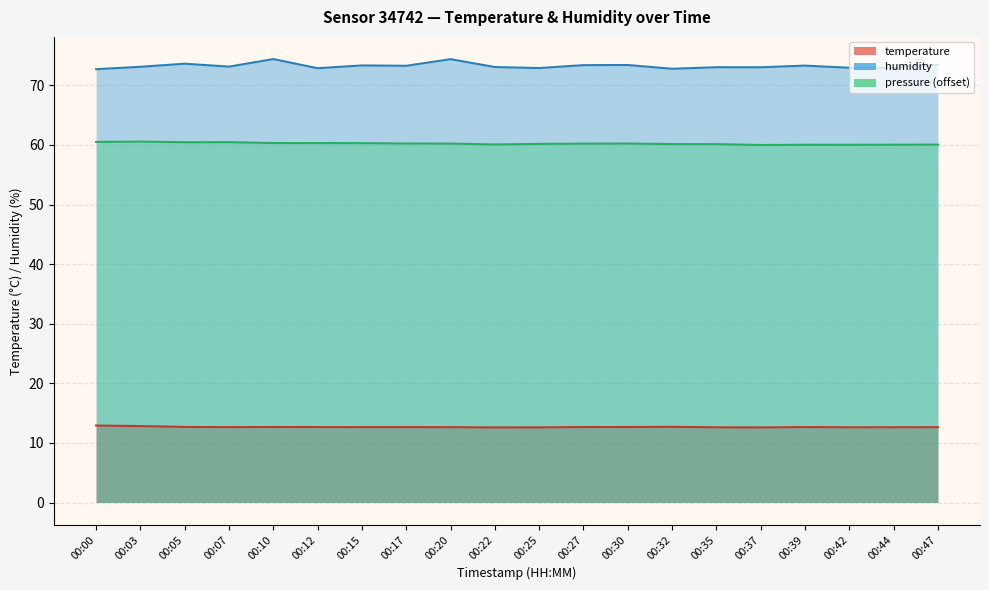

How many distinct data groups are displayed?

3